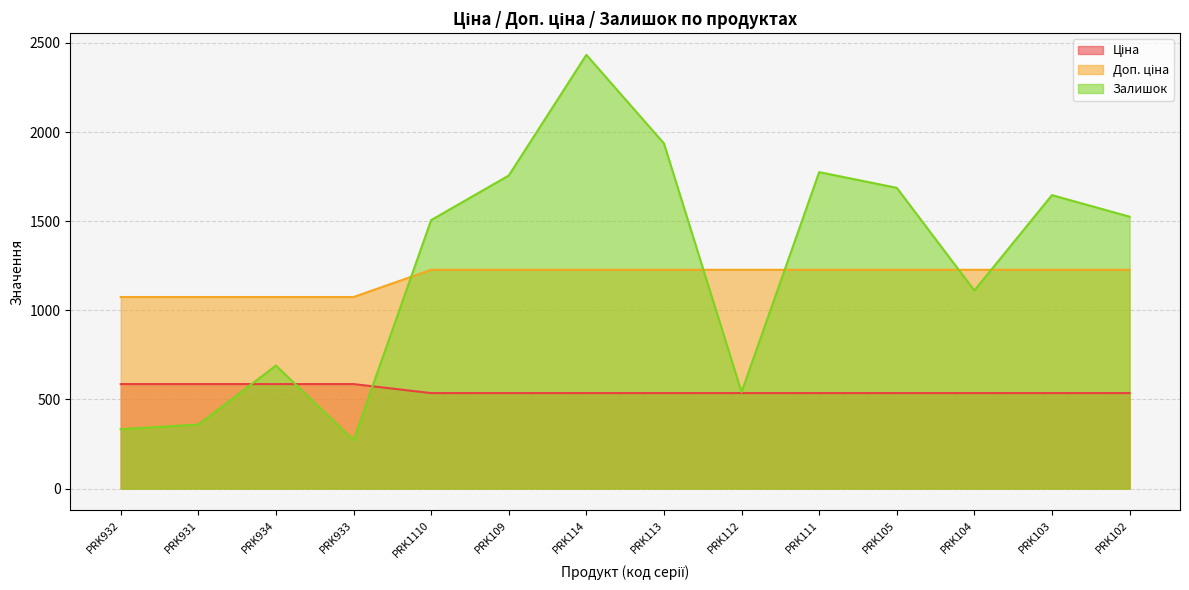

True or false: Ціна and Залишок cross at least once.

True